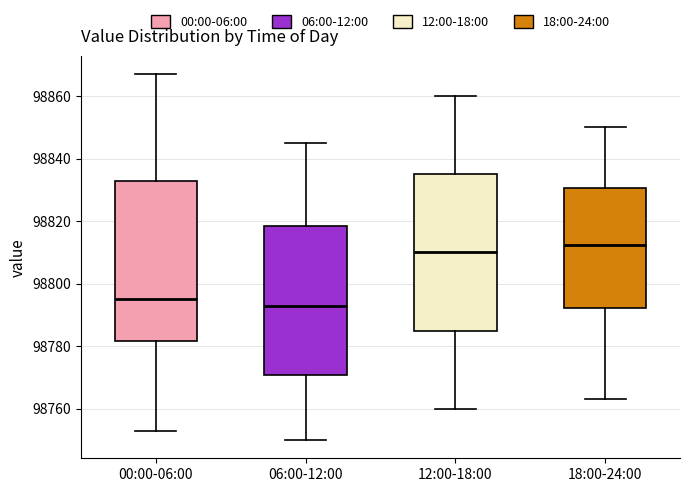

Which box's median line is the lowest?

06:00-12:00